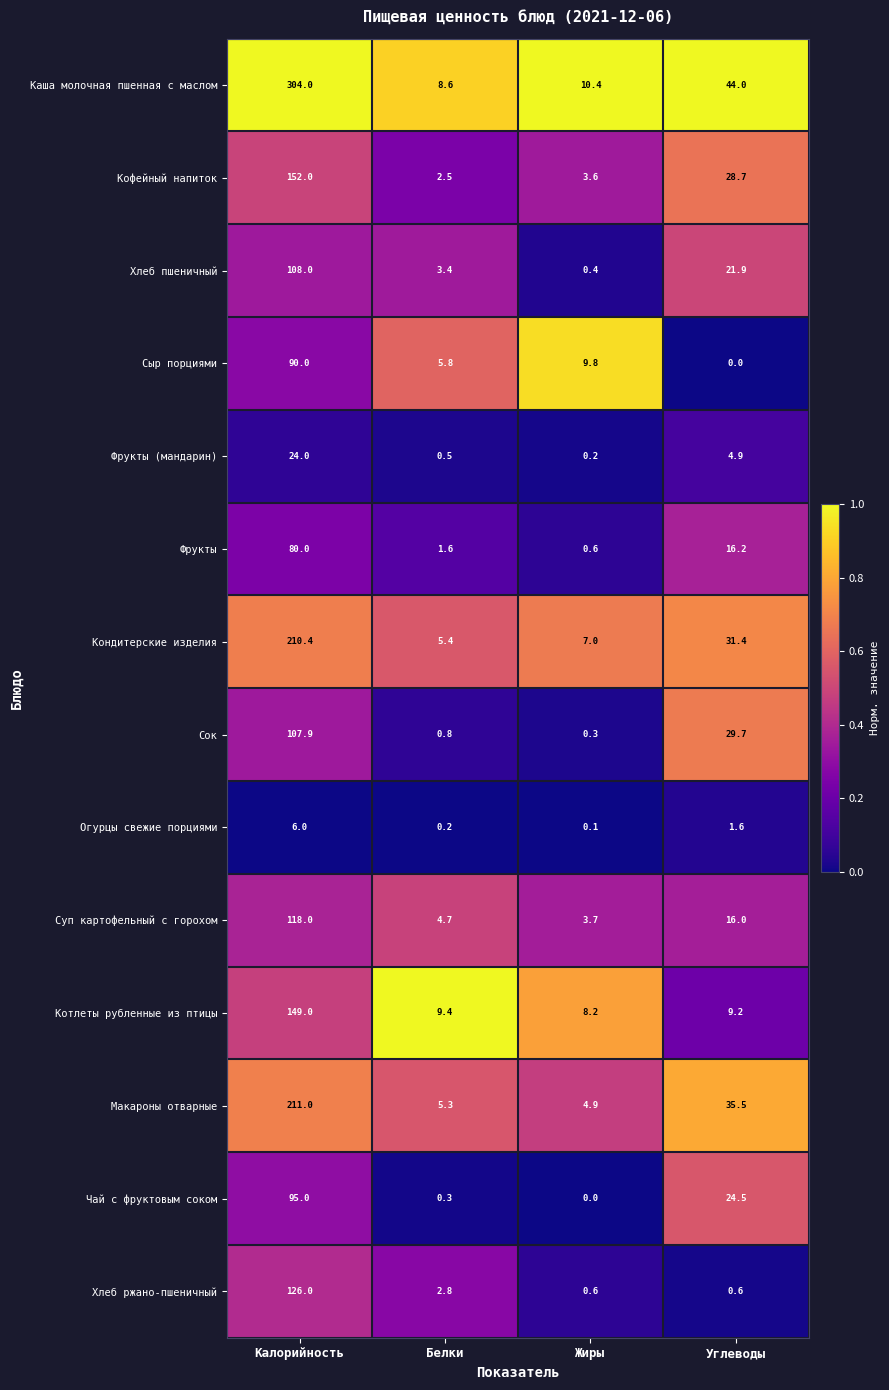

At which label is Макароны отварные closest to 107?

Углеводы